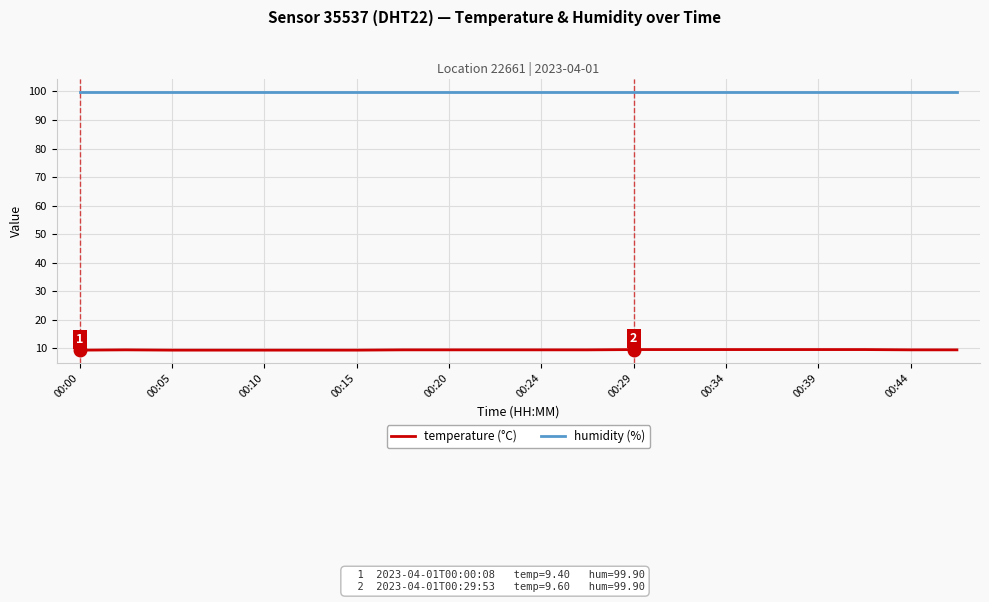

Rank the series by their average value, from highest to lowest.

humidity (%), temperature (°C)